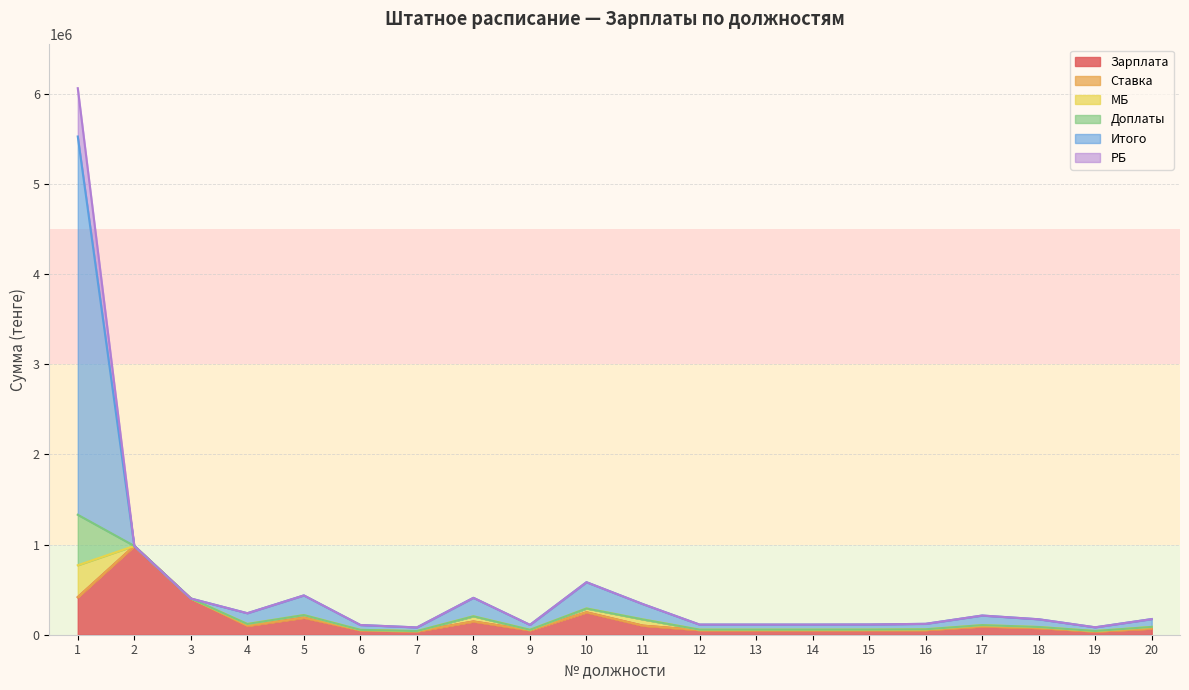

How many interior local peaks does the Итого series have?

4